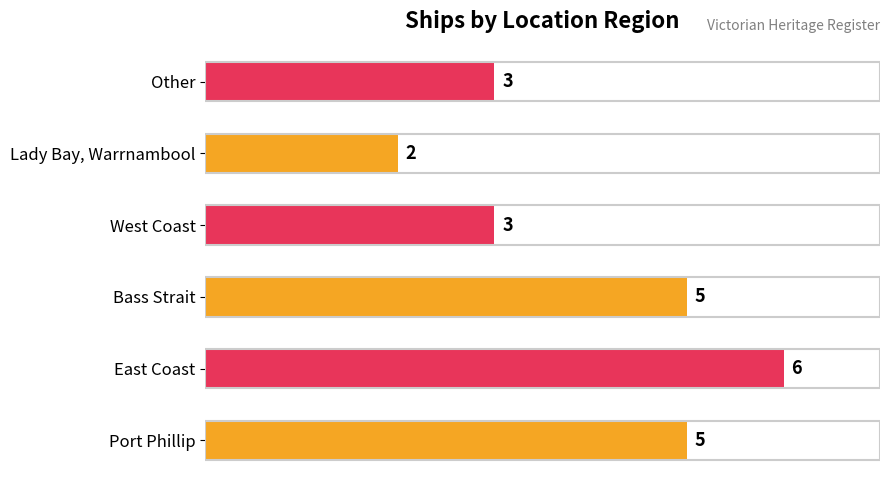

How many values are between 3 and 5?

4